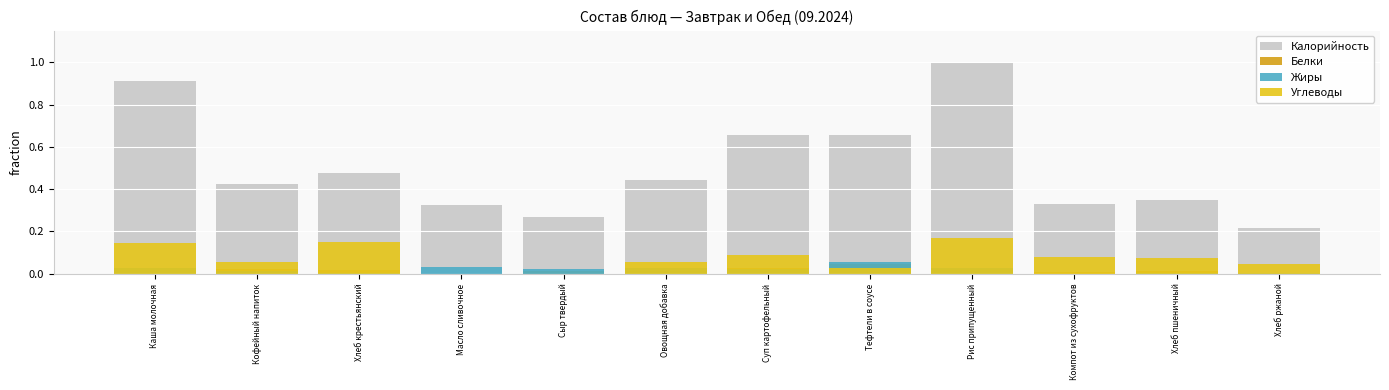

Rank the categories by Жиры value from highest to lowest.

Тефтели в соусе, Масло сливочное, Овощная добавка, Каша молочная, Рис припущенный, Суп картофельный, Сыр твердый, Кофейный напиток, Хлеб крестьянский, Хлеб ржаной, Хлеб пшеничный, Компот из сухофруктов